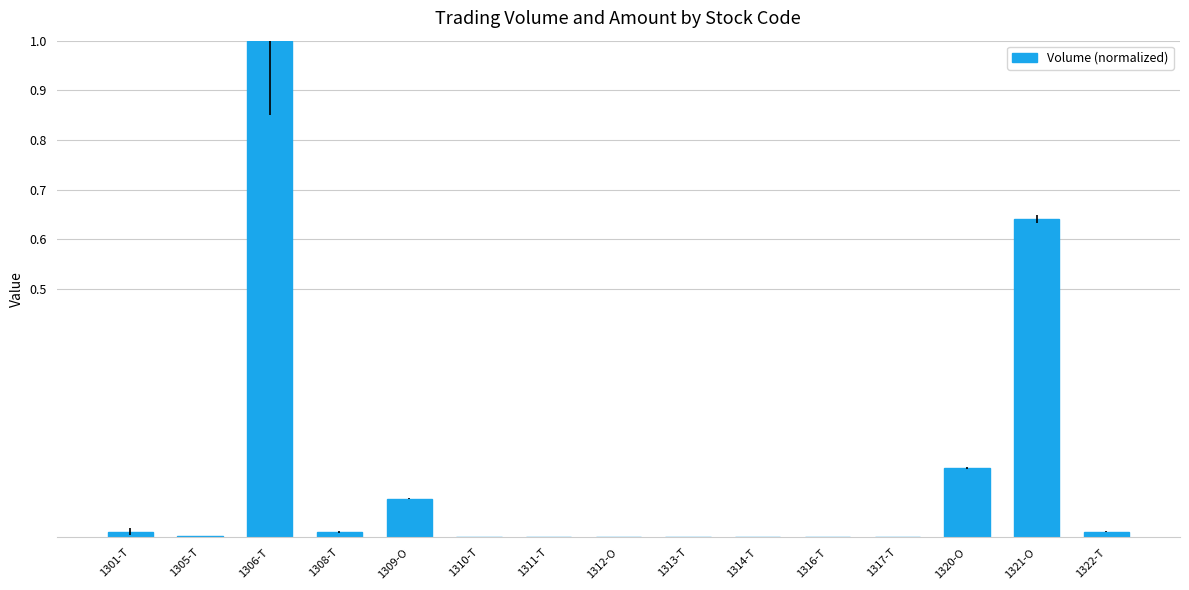

True or false: the data shows 0.0 at 1317-T.

True